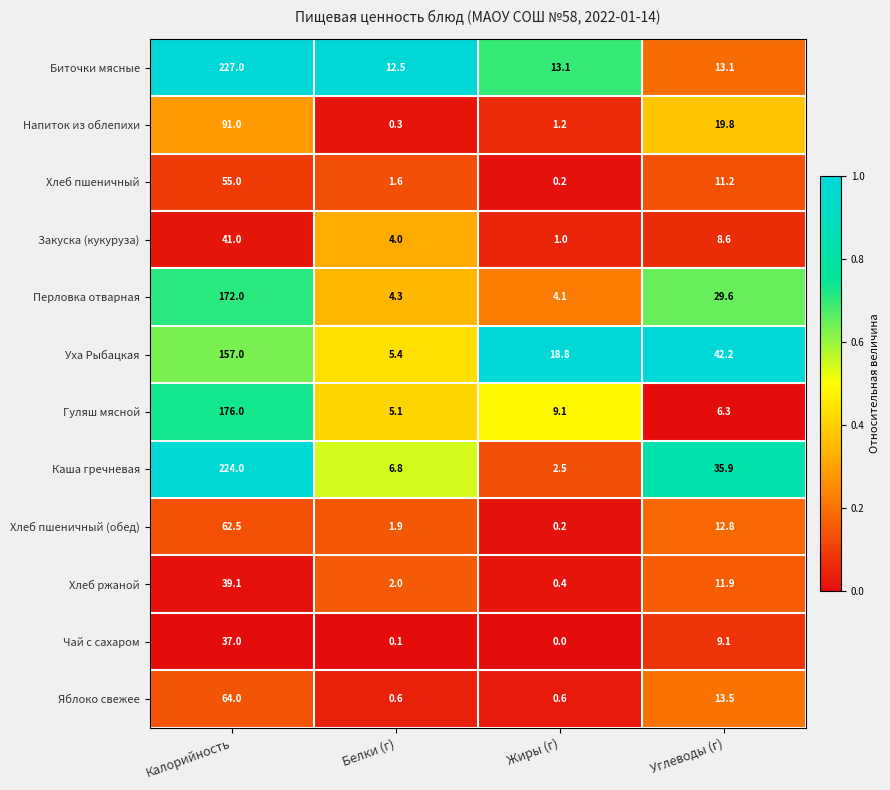

What is the total value across all series at Калорийность?

1345.6